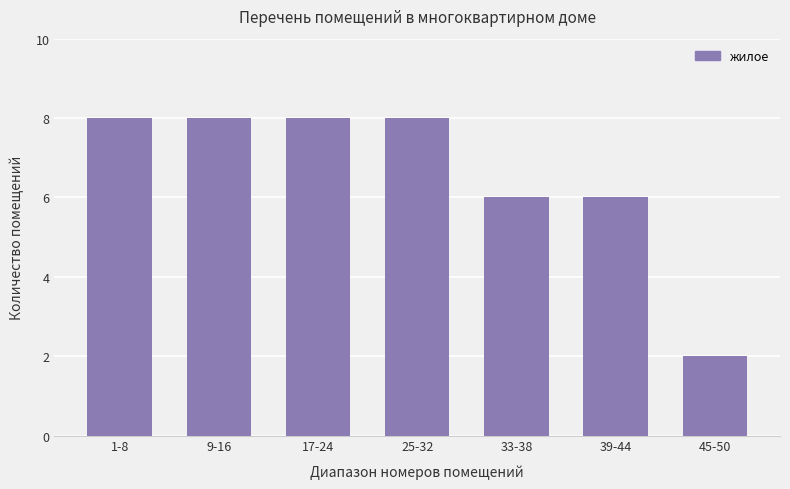

True or false: the data shows 8 at 25-32.

True